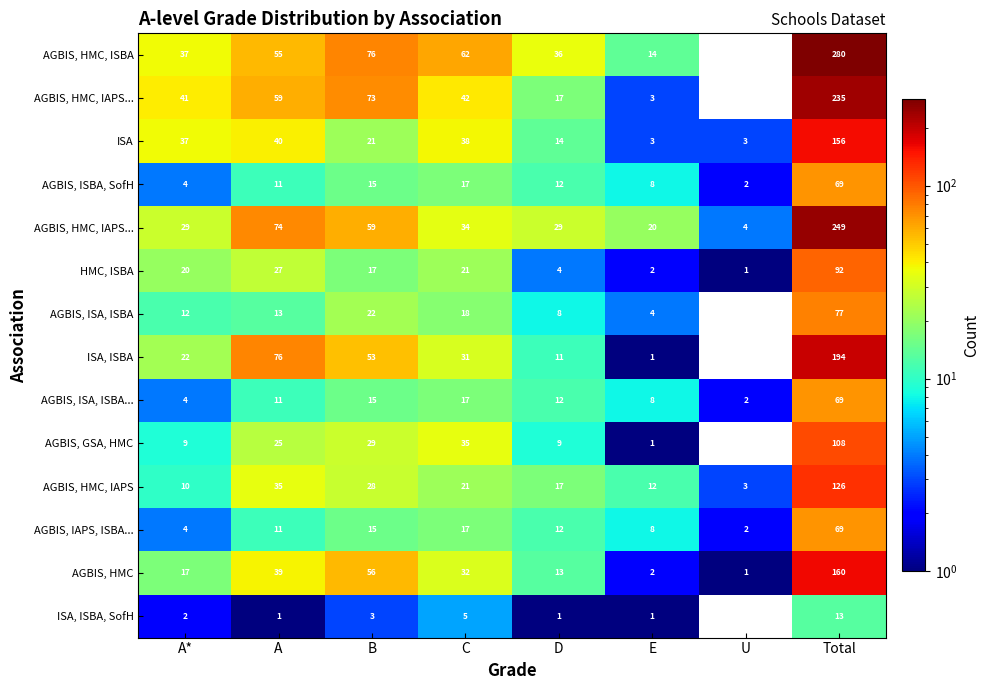

Which category has the lowest value across all series?

U